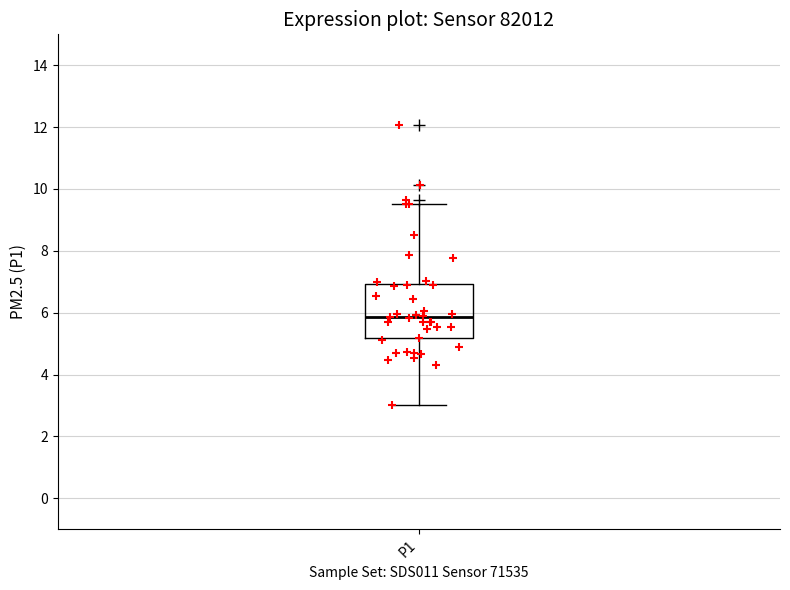

Where does the median line of the box for P1 sit on the y-axis? The values are not printed on the chart, so give them approximately, as read against the axis.

5.8